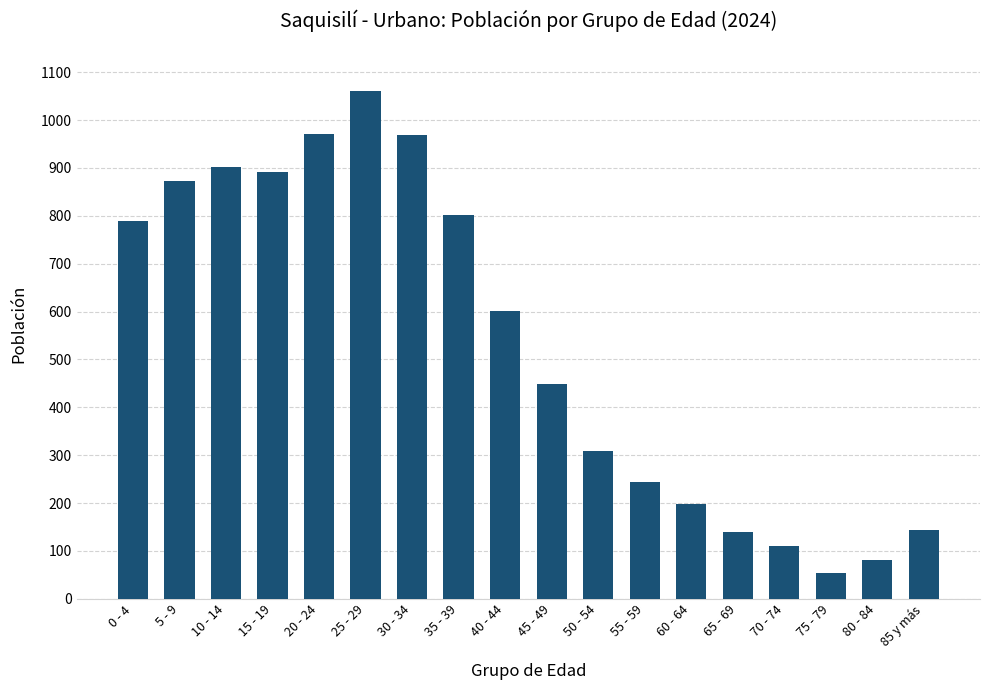

What position from the left is 25 - 29?

6